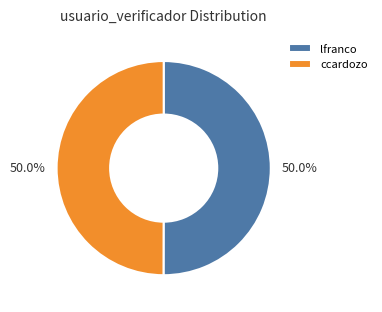

Approximately how many times larger is the value at ccardozo compared to lfranco?

1.0